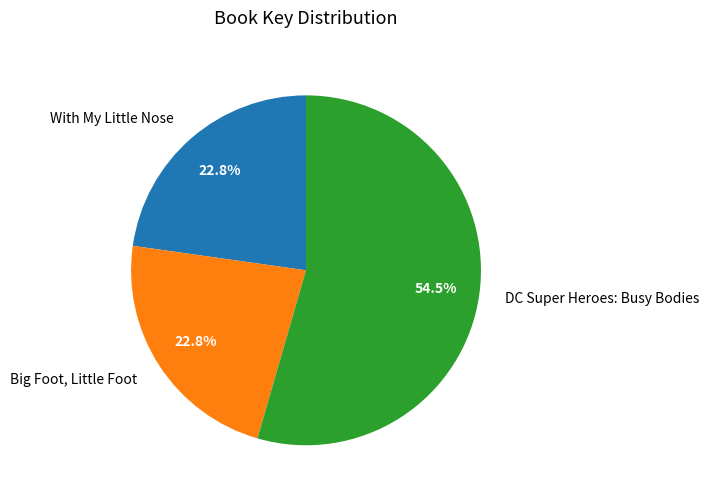

What percentage is the With My Little Nose slice, to the nearest percent?

23%